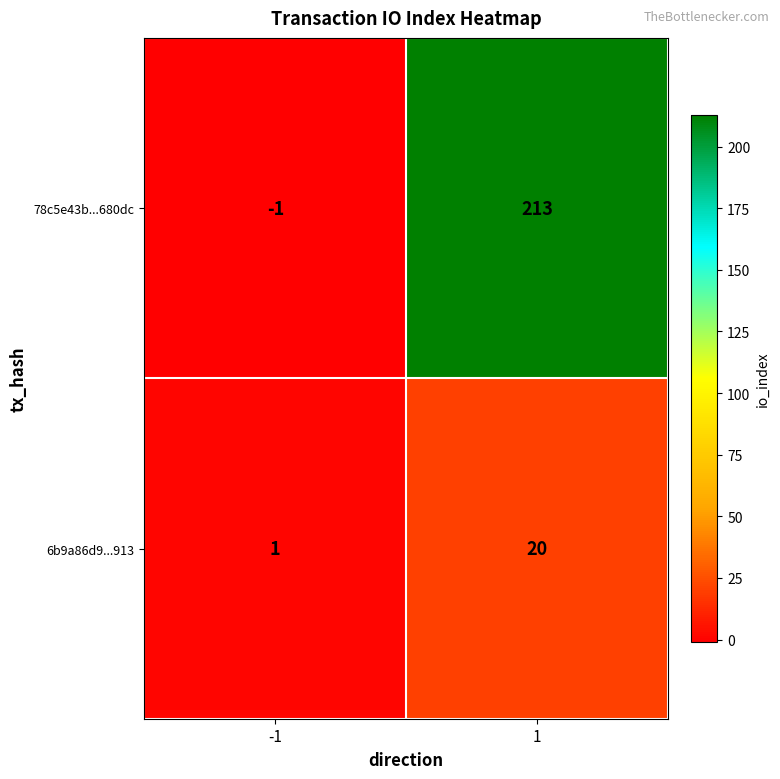

What is the difference between the 78c5e43b...680dc values at 1 and -1?

214